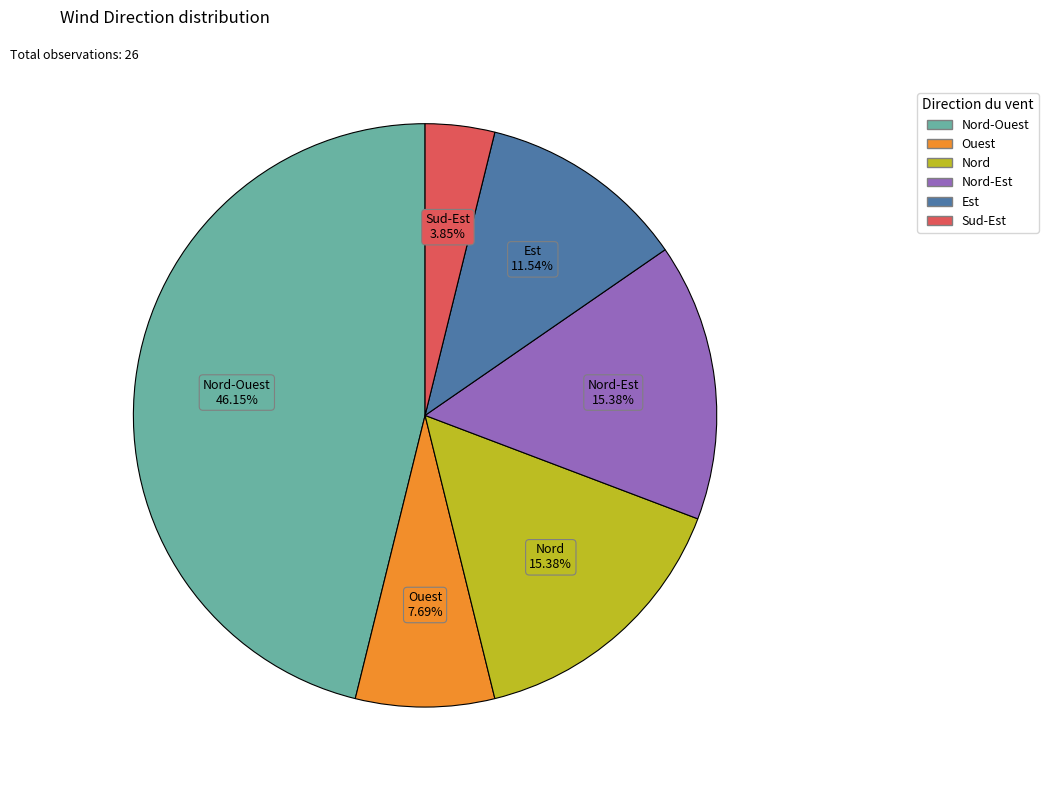

Does any single category account for the majority?

No